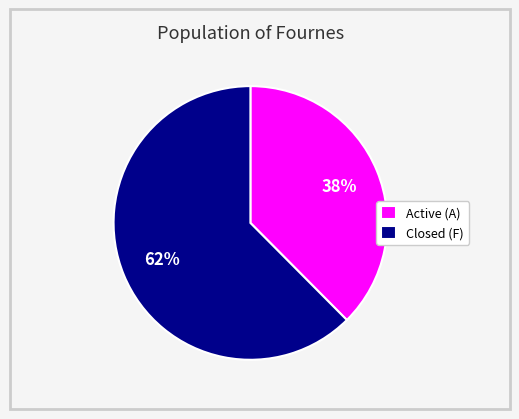

Is it true that Active (A) is 38% of the pie?

True